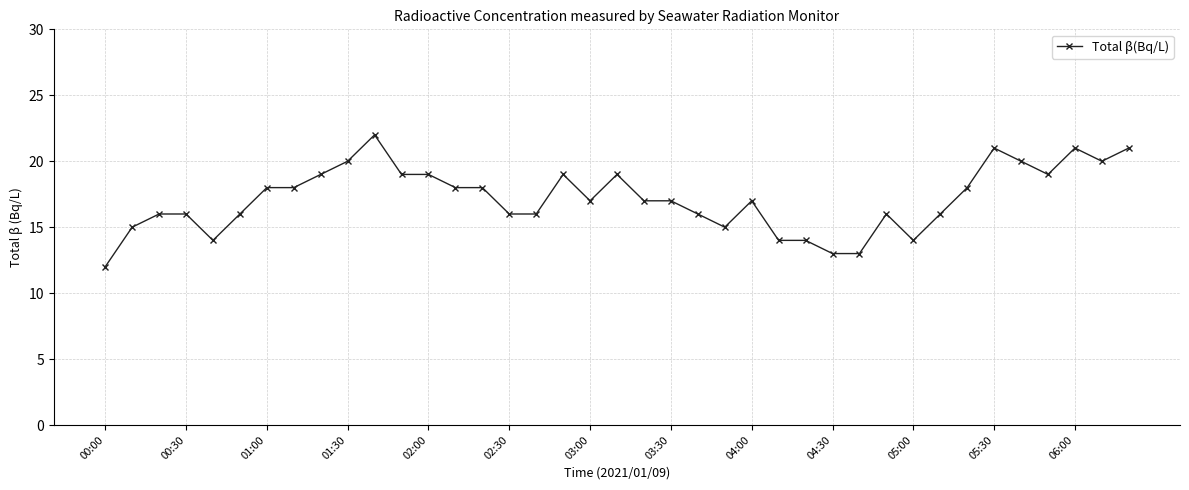

True or false: there are more than 0 points higher than both neighbors.

True